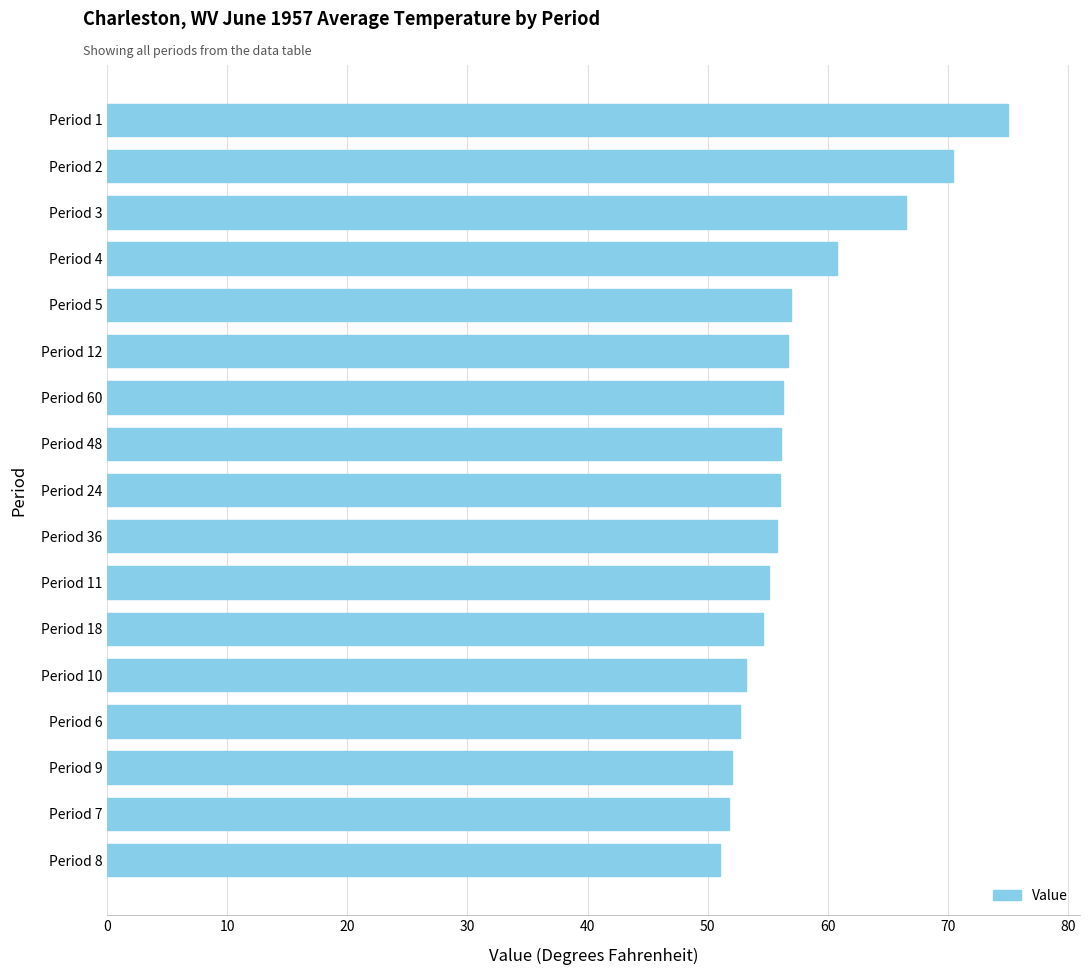

What is the label of the 5th bar from the bottom?

Period 10